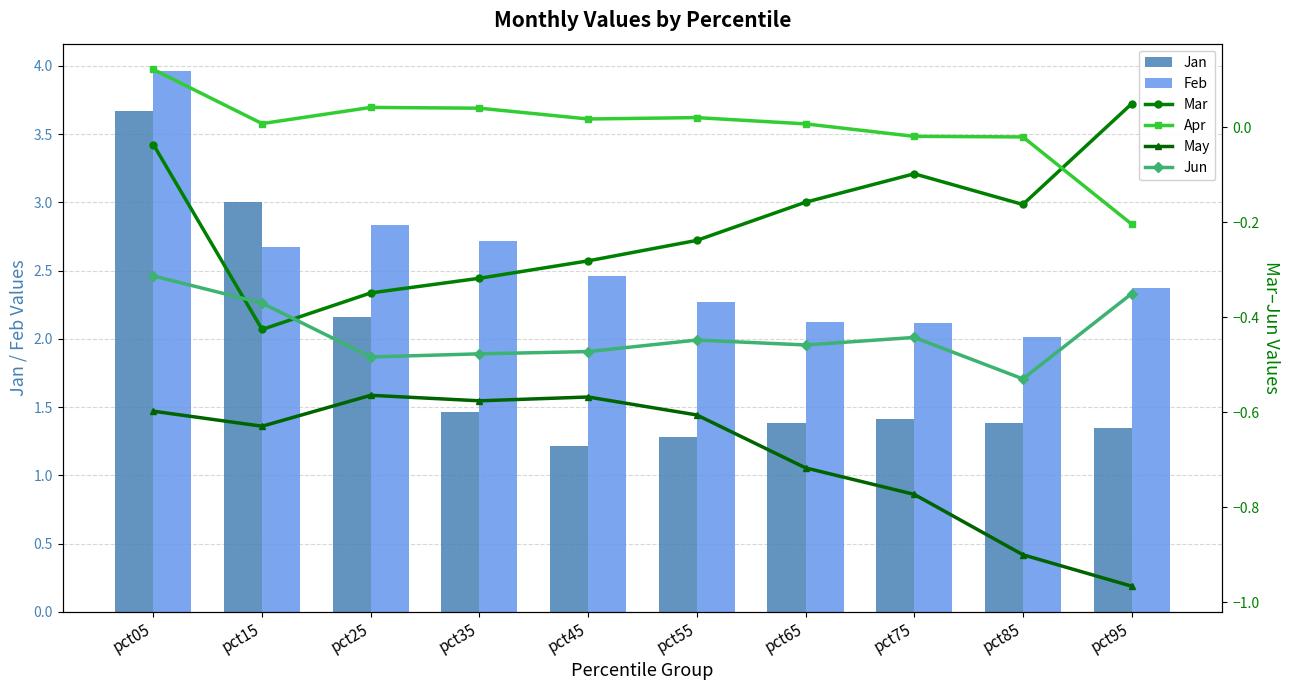

Where is Jan nearest to the value 2?

pct25